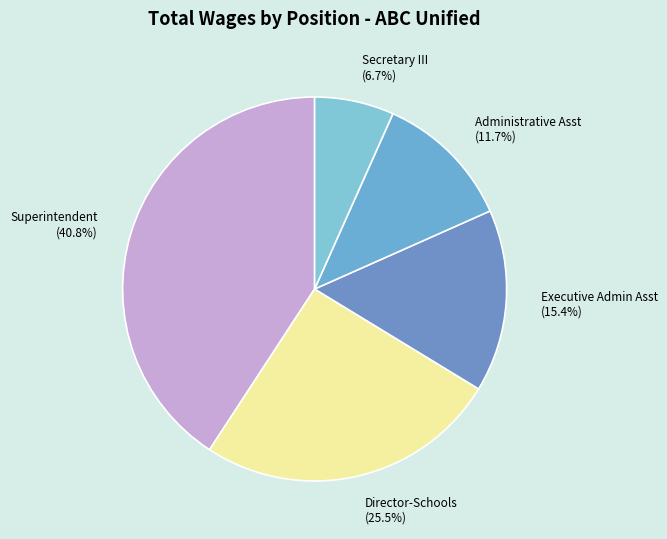

To the nearest percent, what is the combined percentage of Director-Schools and Superintendent?

66%